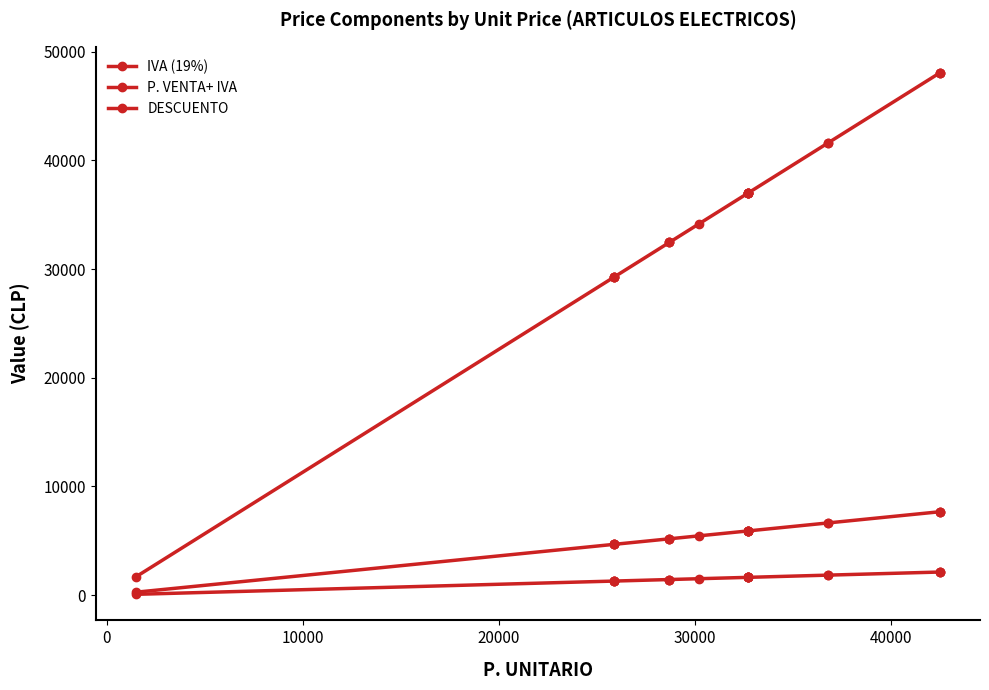

Does the chart have visible grid lines?

No